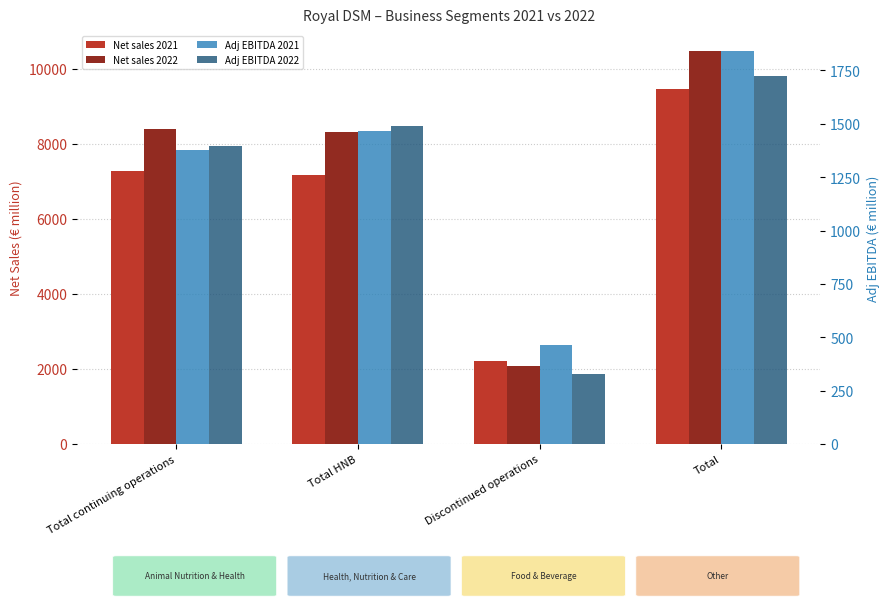

Reading right to left, transcribe all the data shown in this chart.

Net sales 2021: Total=9468	Discontinued operations=2199	Total HNB=7166	Total continuing operations=7269
Net sales 2022: Total=10480	Discontinued operations=2090	Total HNB=8319	Total continuing operations=8390
Adj EBITDA 2021: Total=1842	Discontinued operations=463	Total HNB=1467	Total continuing operations=1379
Adj EBITDA 2022: Total=1725	Discontinued operations=330	Total HNB=1490	Total continuing operations=1395